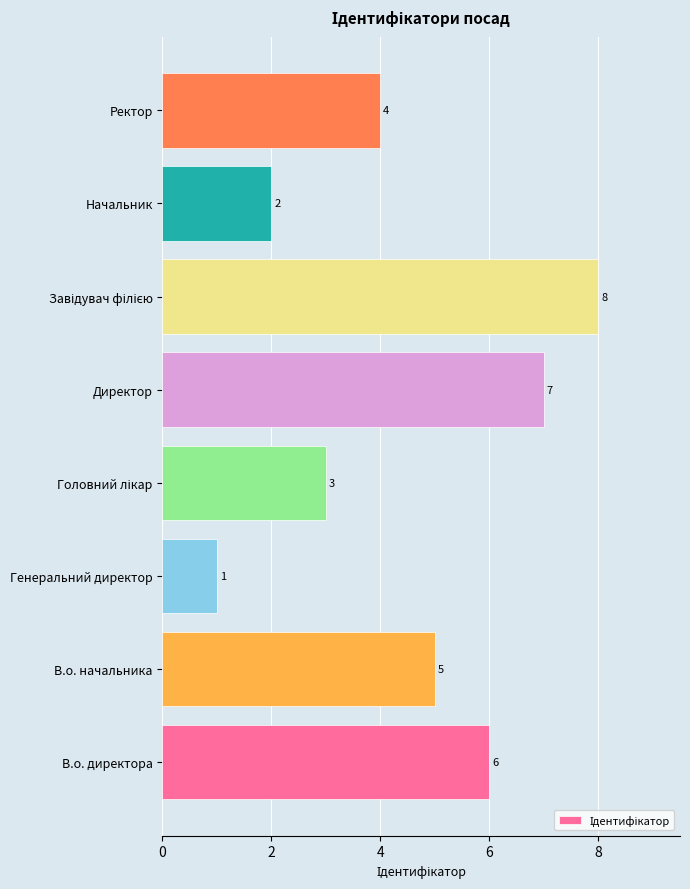

The value at В.о. начальника is 5. True or false?

True